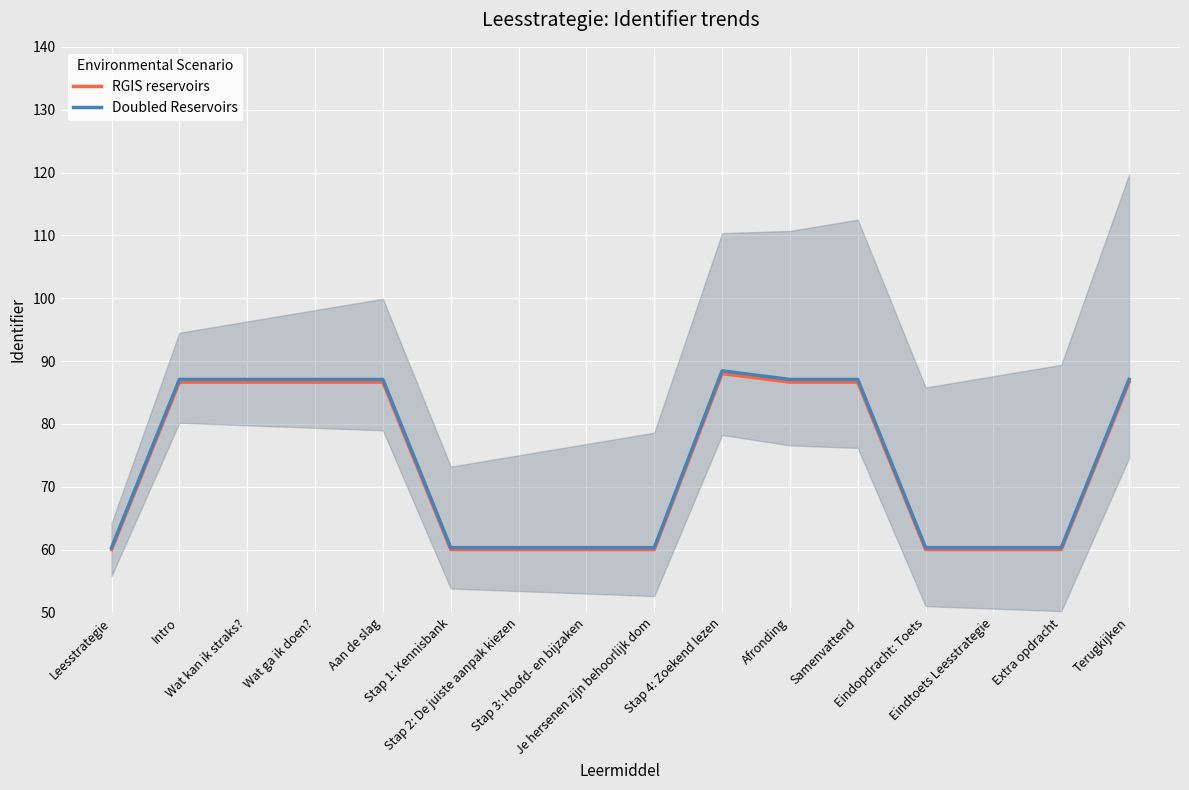

What is the difference between the highest and lowest values at Je hersenen zijn behoorlijk dom?

0.3